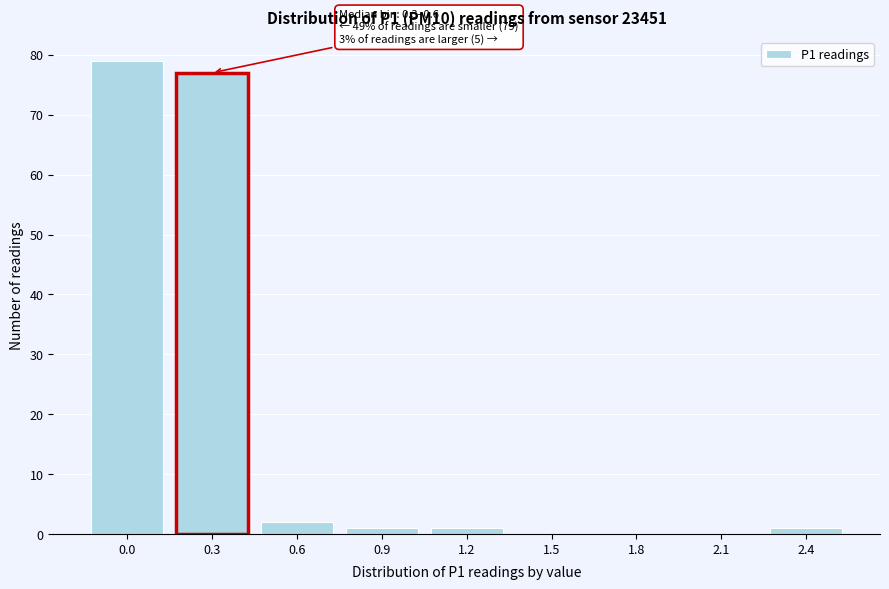

Reading left to right, transcribe all the data shown in this chart.

0.0=79	0.3=77	0.6=2	0.9=1	1.2=1	1.5=0	1.8=0	2.1=0	2.4=1